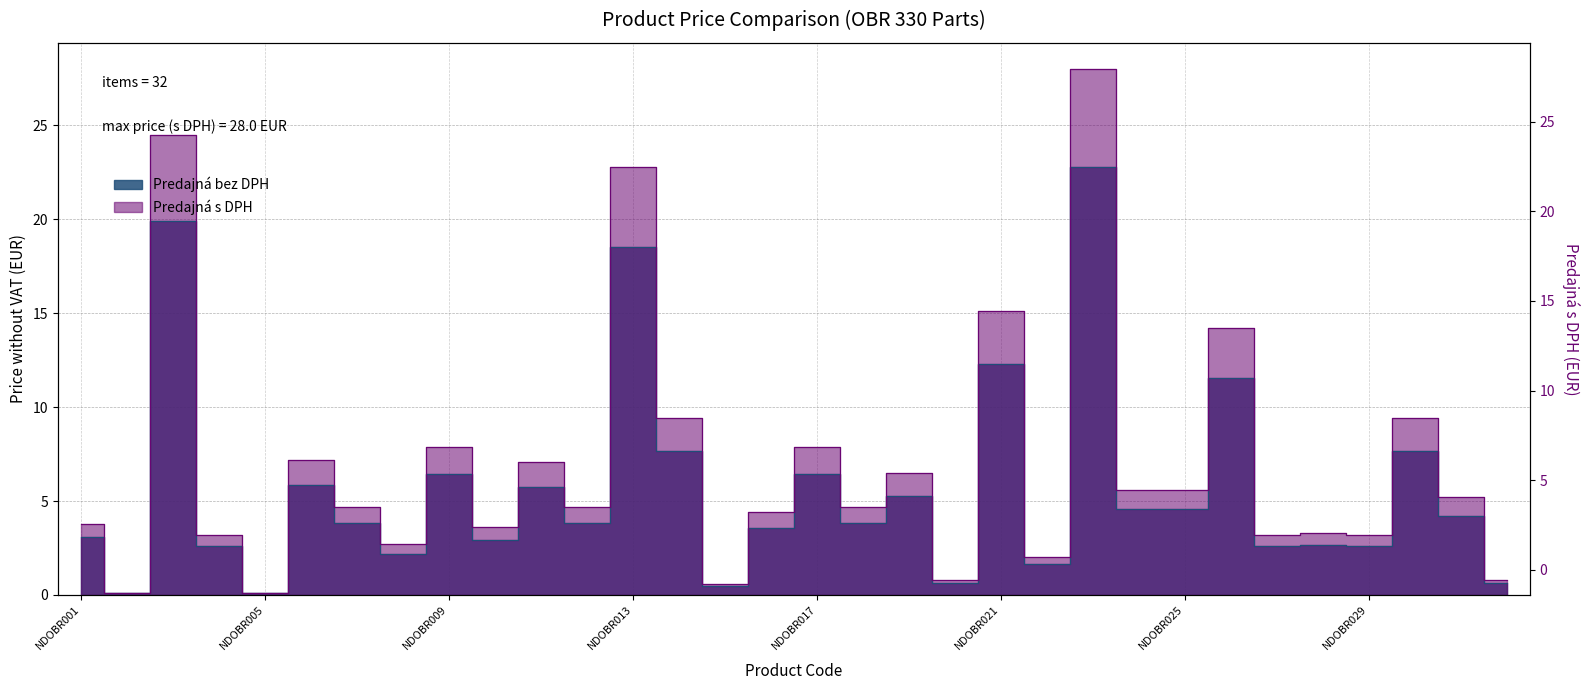

At which category does Predajná s DPH reach its first local valley?

NDOBR002